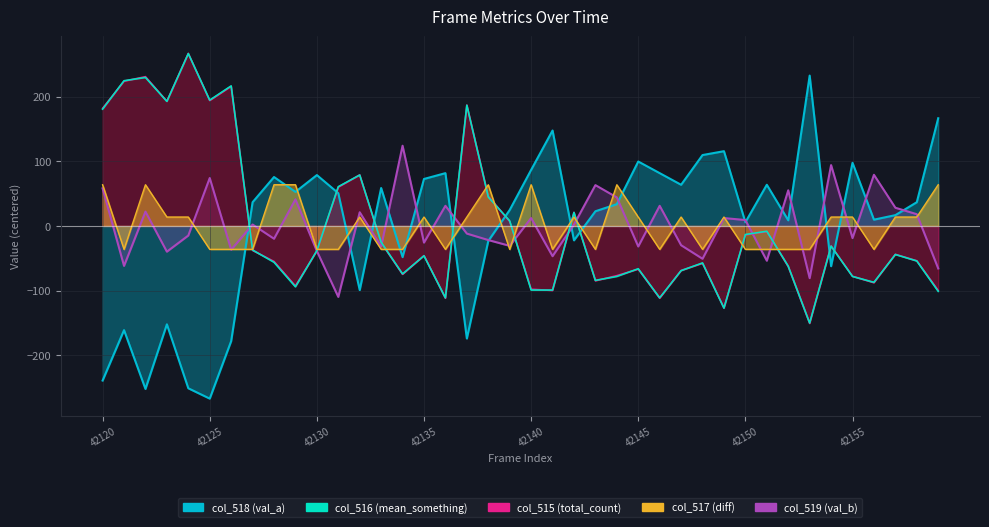

Which has a higher value, 42150 or 42122?

42122